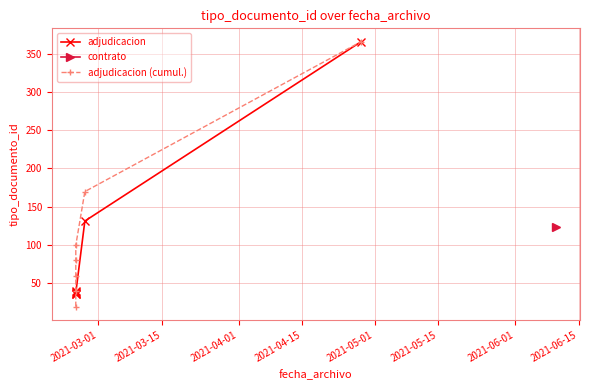

What is the sum of the adjudicacion (cumul.) values at 2021-06-01 and 2021-04-01?

424.5